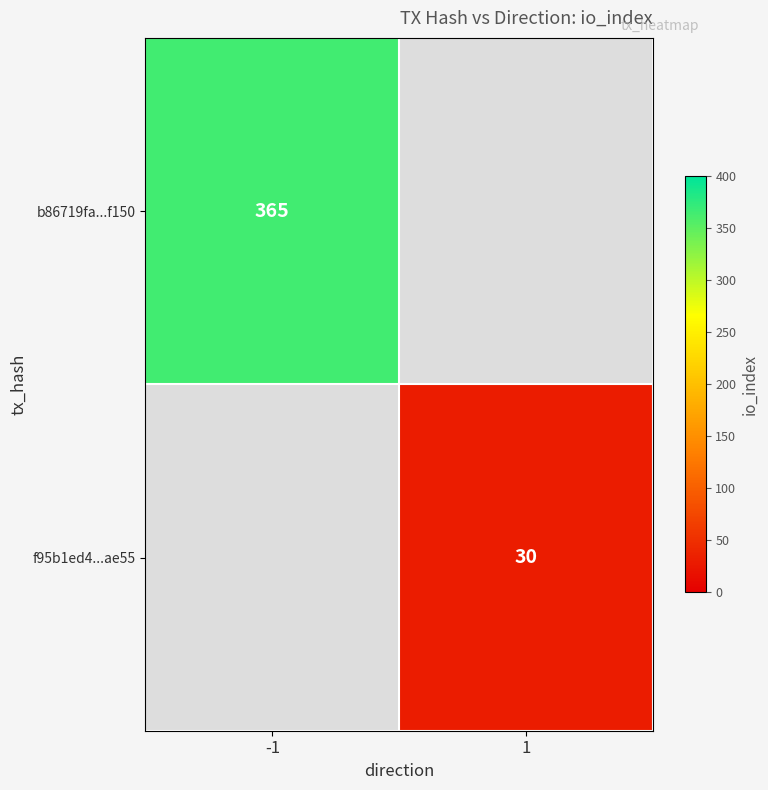

Is the value of f95b1ed4...ae55 at 1 greater than the value of b86719fa...f150 at -1?

No